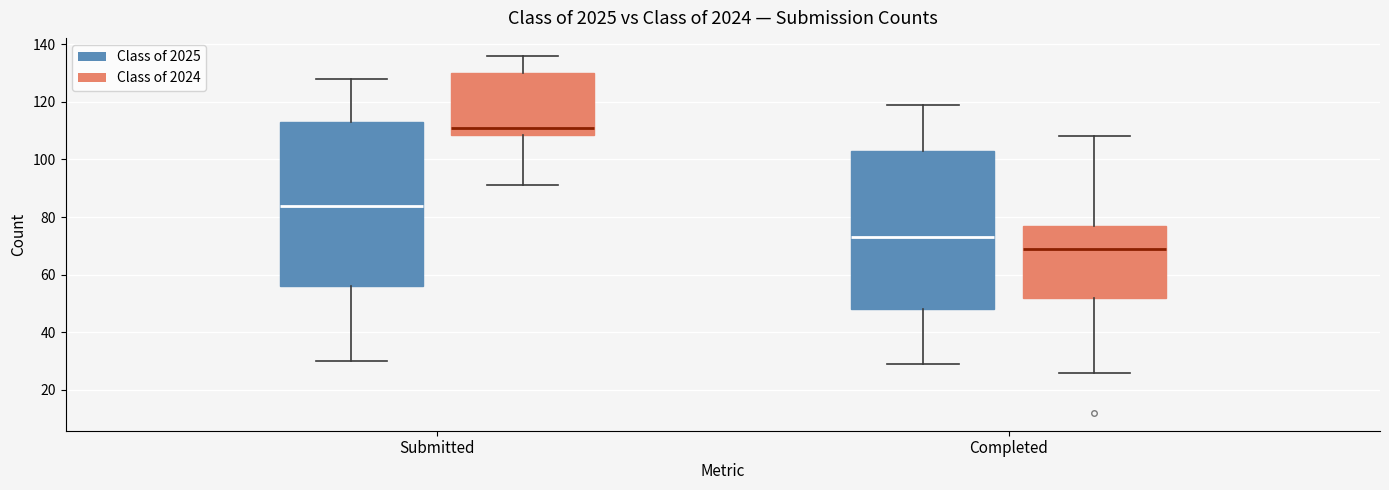

Which box has the lowest median line?

Completed (Class of 2024)